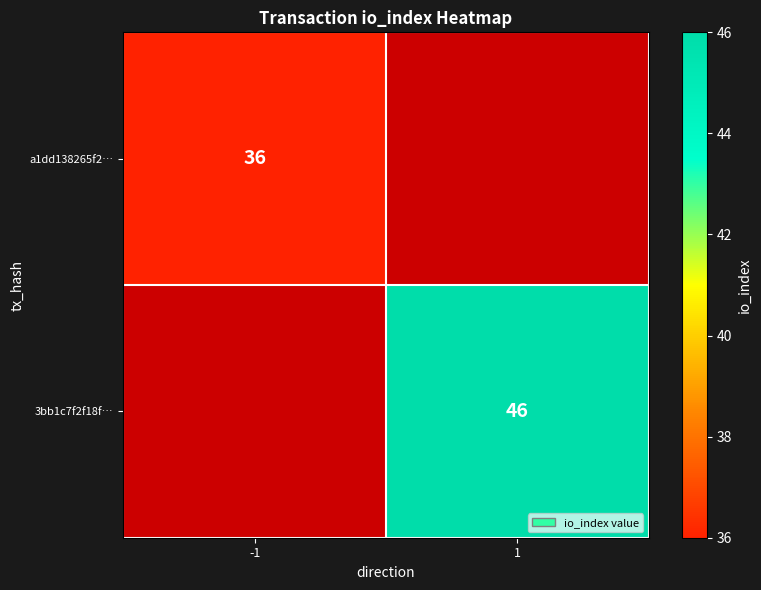

True or false: a1dd138265f2… has a value of 24.2 at -1.

False